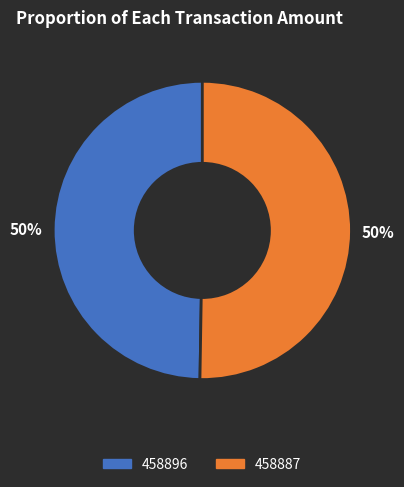

Count the number of slices in the pie.

2